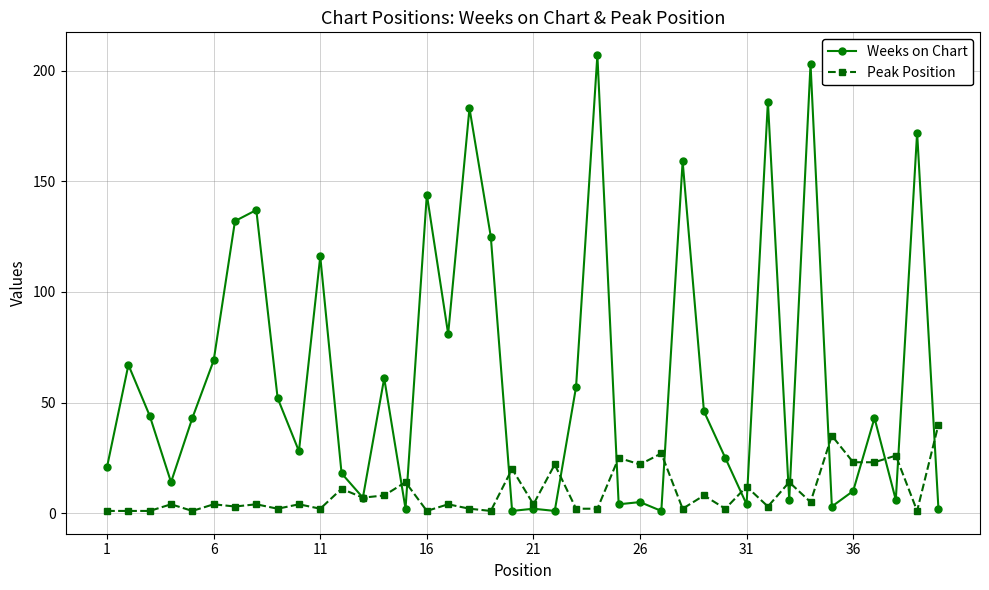

Which series has the widest spread of values?

Weeks on Chart